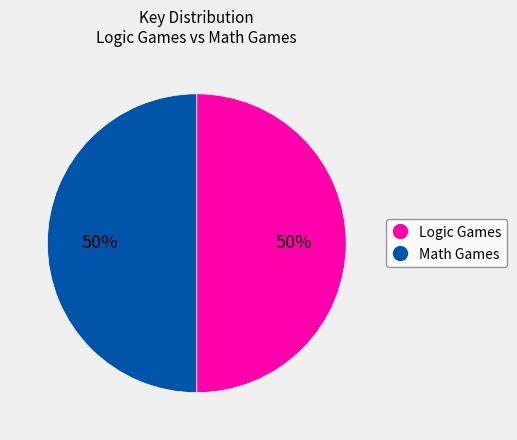

To the nearest percent, what is the average slice percentage?

50%